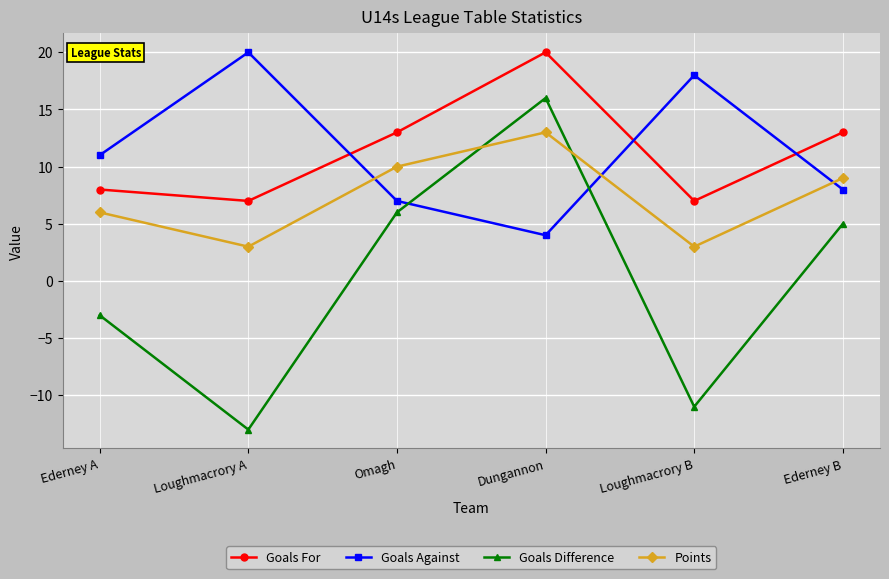

Which category has the highest value in the Points series?

Dungannon